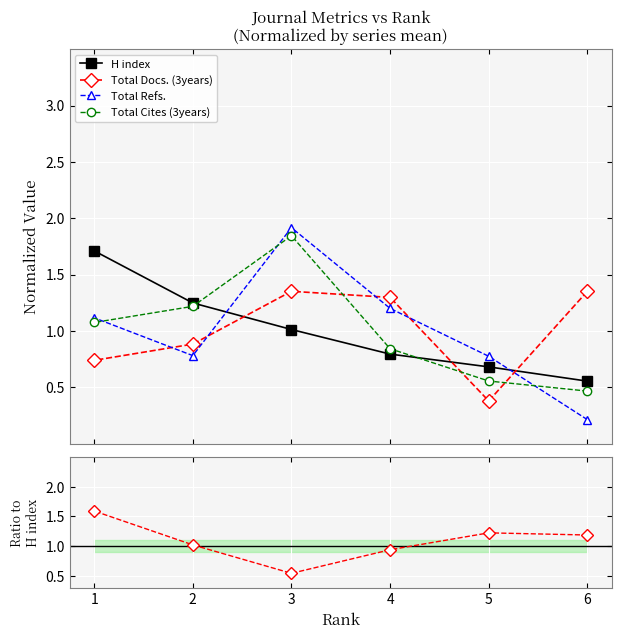

True or false: H index / Cites ratio has a value of 0.3 at 5.

False